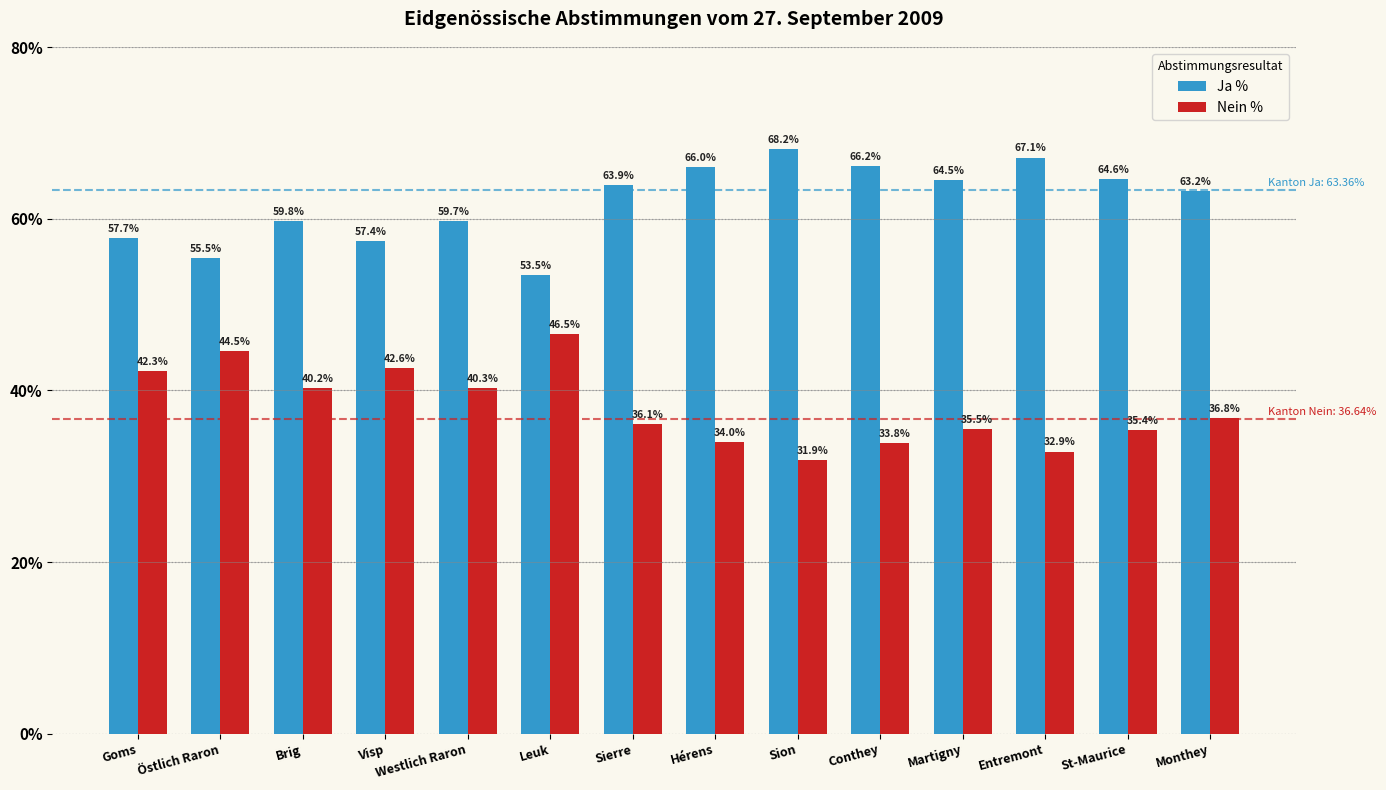

What is the spread (max minus min) of values at Monthey?

26.4